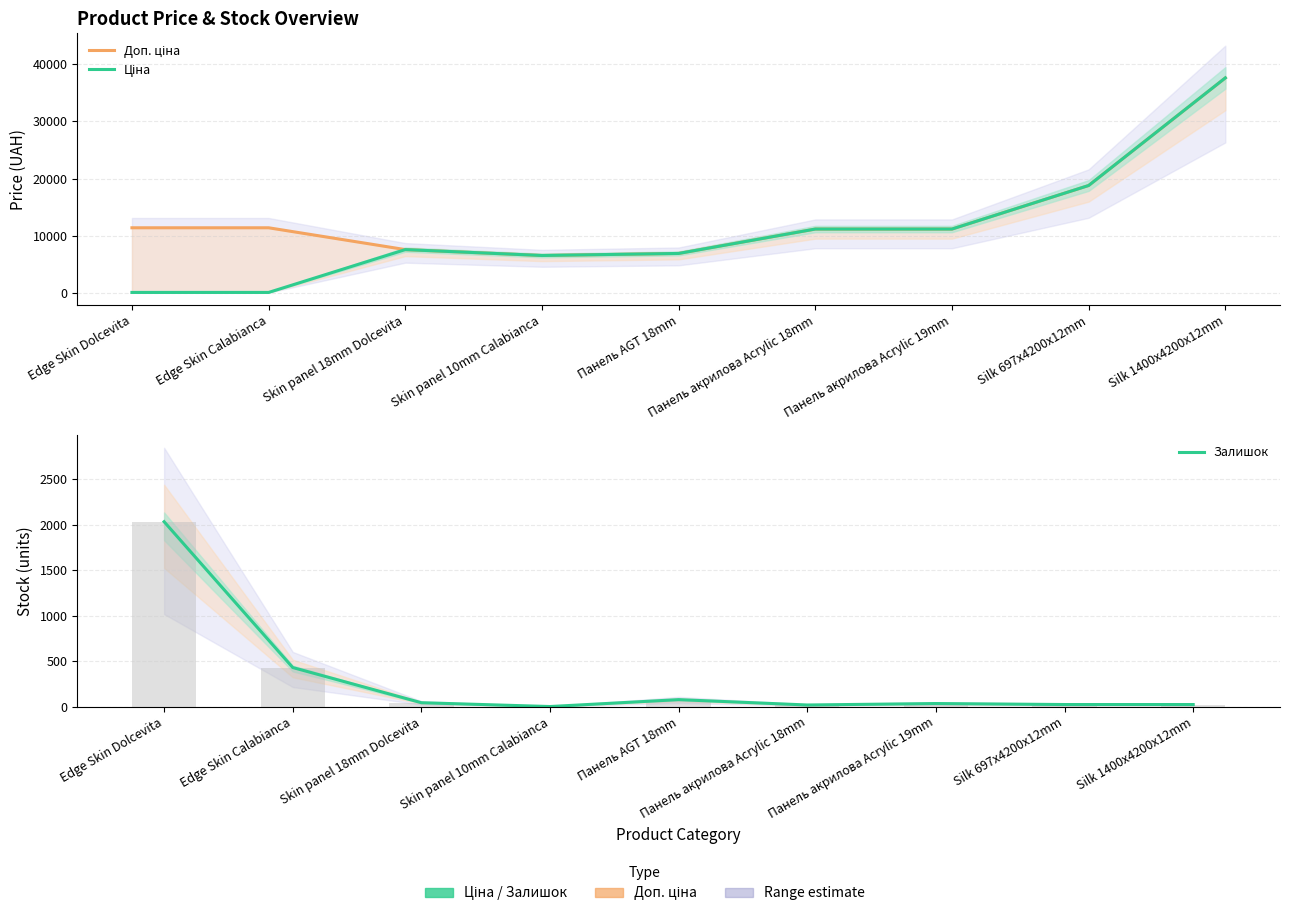

At which label does Залишок reach its peak?

Edge Skin Dolcevita